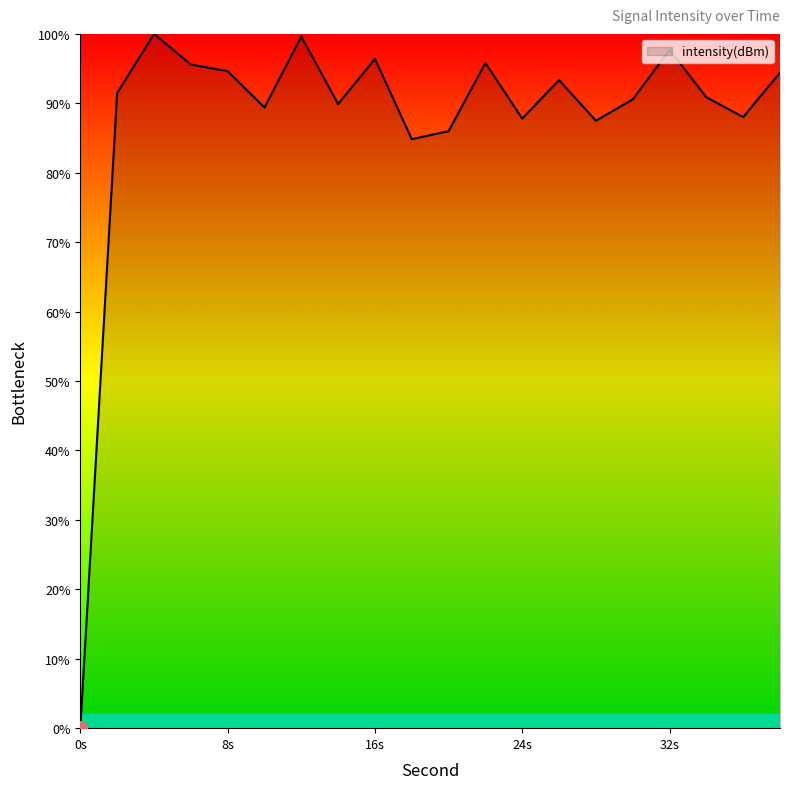

What is the maximum value shown in the chart?

100.0